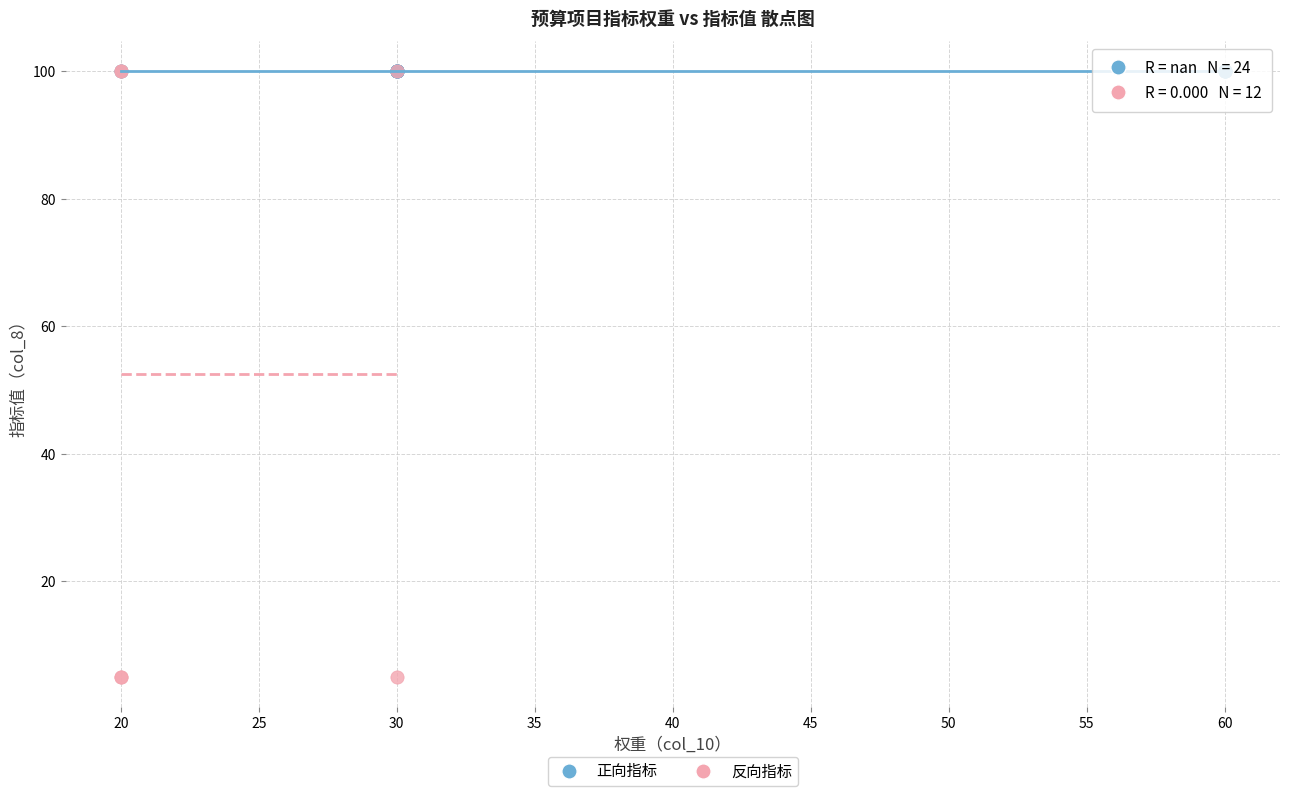

Which series contains the lowest Y value?

反向指标